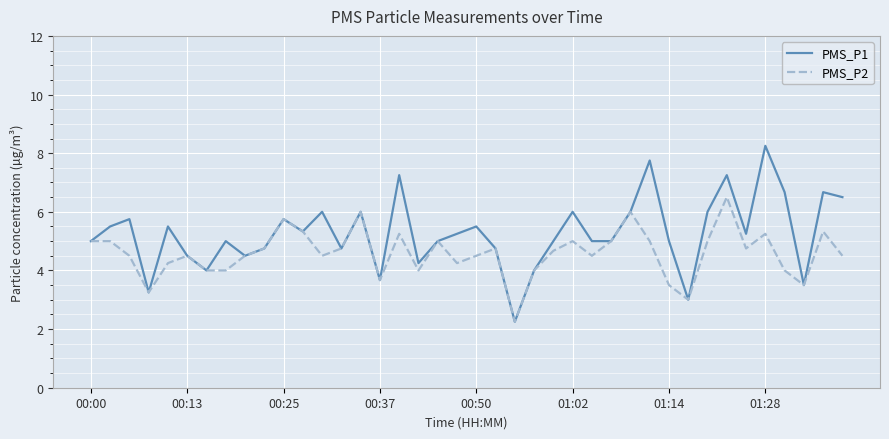

Which series has the widest spread of values?

PMS_P1